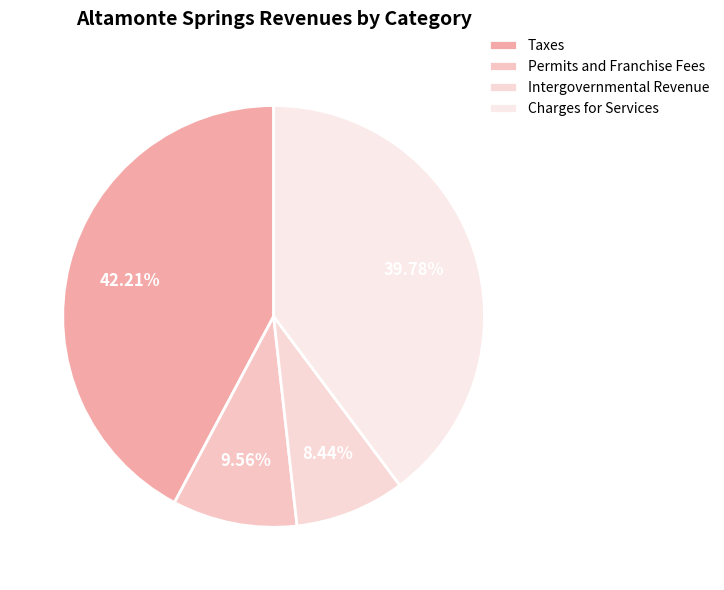

Count the number of slices in the pie.

4